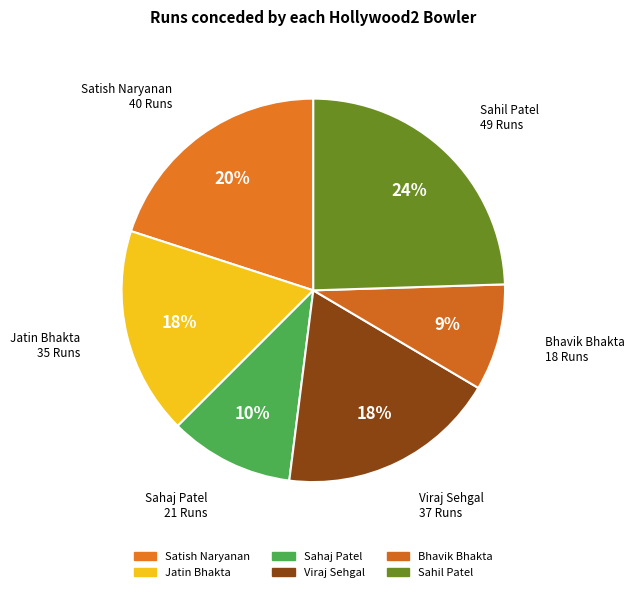

Count the number of slices in the pie.

6